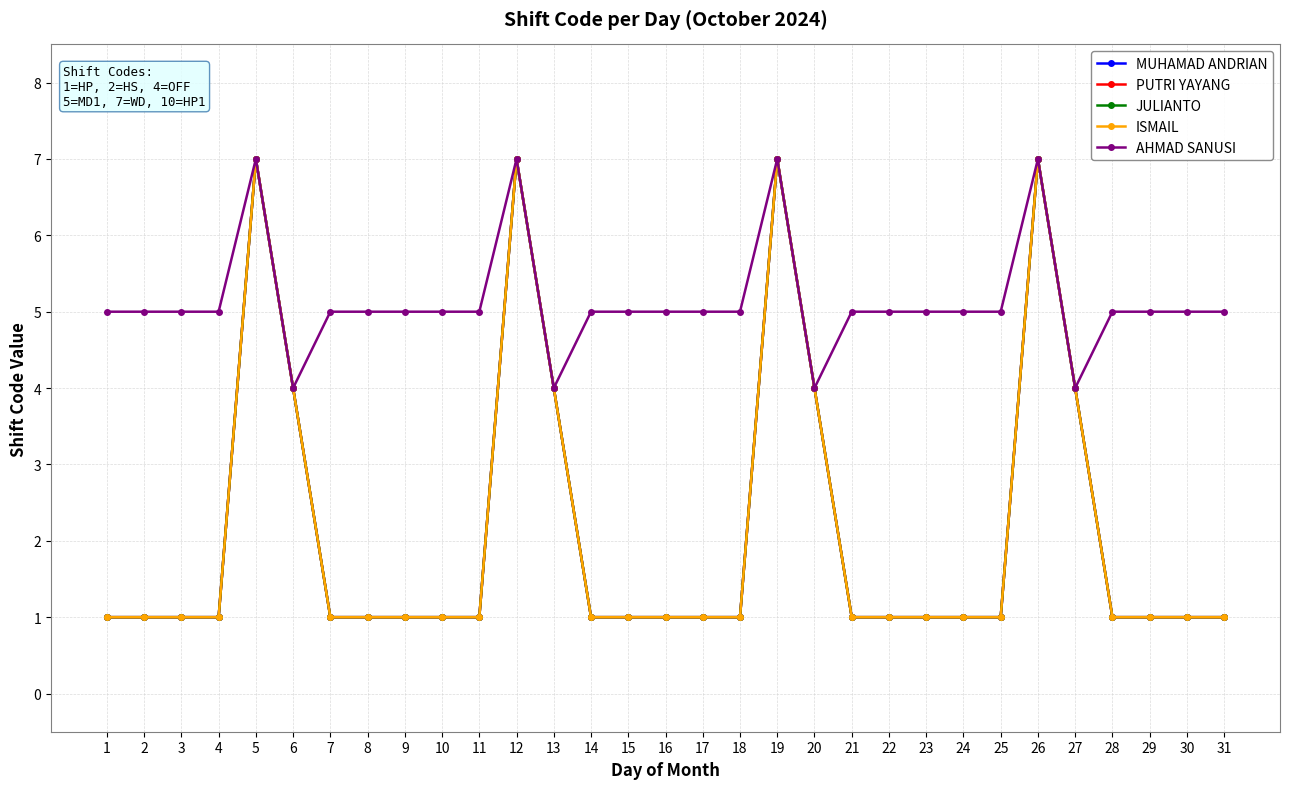

Reading left to right, extract all data points from this chart.

MUHAMAD ANDRIAN: 1=1	2=1	3=1	4=1	5=7	6=4	7=1	8=1	9=1	10=1	11=1	12=7	13=4	14=1	15=1	16=1	17=1	18=1	19=7	20=4	21=1	22=1	23=1	24=1	25=1	26=7	27=4	28=1	29=1	30=1	31=1
PUTRI YAYANG: 1=1	2=1	3=1	4=1	5=7	6=4	7=1	8=1	9=1	10=1	11=1	12=7	13=4	14=1	15=1	16=1	17=1	18=1	19=7	20=4	21=1	22=1	23=1	24=1	25=1	26=7	27=4	28=1	29=1	30=1	31=1
JULIANTO: 1=1	2=1	3=1	4=1	5=7	6=4	7=1	8=1	9=1	10=1	11=1	12=7	13=4	14=1	15=1	16=1	17=1	18=1	19=7	20=4	21=1	22=1	23=1	24=1	25=1	26=7	27=4	28=1	29=1	30=1	31=1
ISMAIL: 1=1	2=1	3=1	4=1	5=7	6=4	7=1	8=1	9=1	10=1	11=1	12=7	13=4	14=1	15=1	16=1	17=1	18=1	19=7	20=4	21=1	22=1	23=1	24=1	25=1	26=7	27=4	28=1	29=1	30=1	31=1
AHMAD SANUSI: 1=5	2=5	3=5	4=5	5=7	6=4	7=5	8=5	9=5	10=5	11=5	12=7	13=4	14=5	15=5	16=5	17=5	18=5	19=7	20=4	21=5	22=5	23=5	24=5	25=5	26=7	27=4	28=5	29=5	30=5	31=5